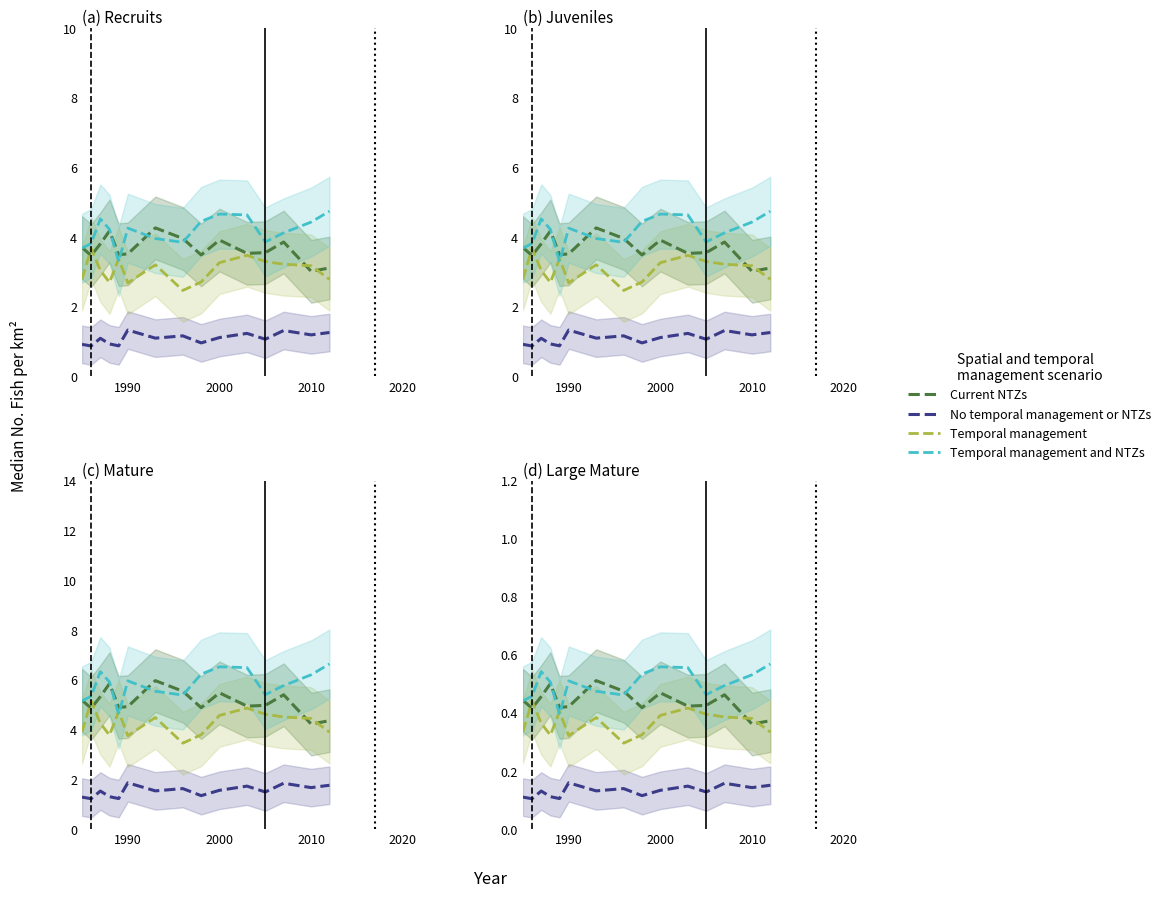

How many intersections are there between Temporal management and Current NTZs?

4